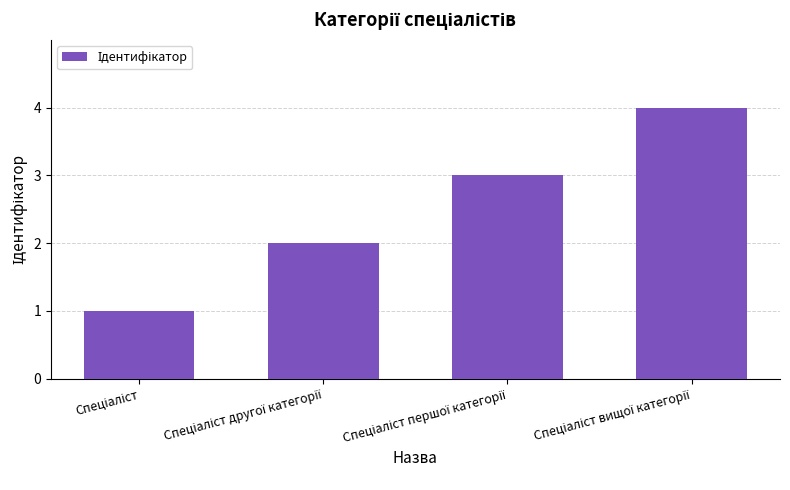

What is the greatest value displayed?

4